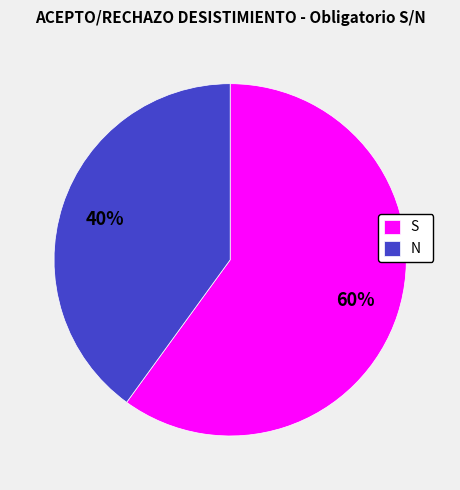

The S slice represents 60% of the pie. True or false?

True